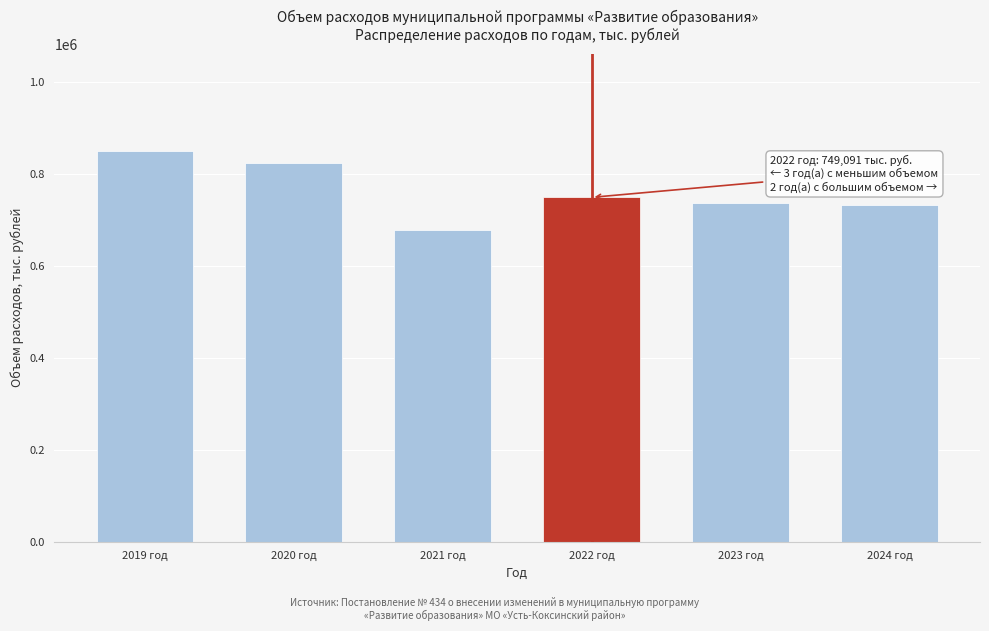

What is the smallest value displayed?

678071.9